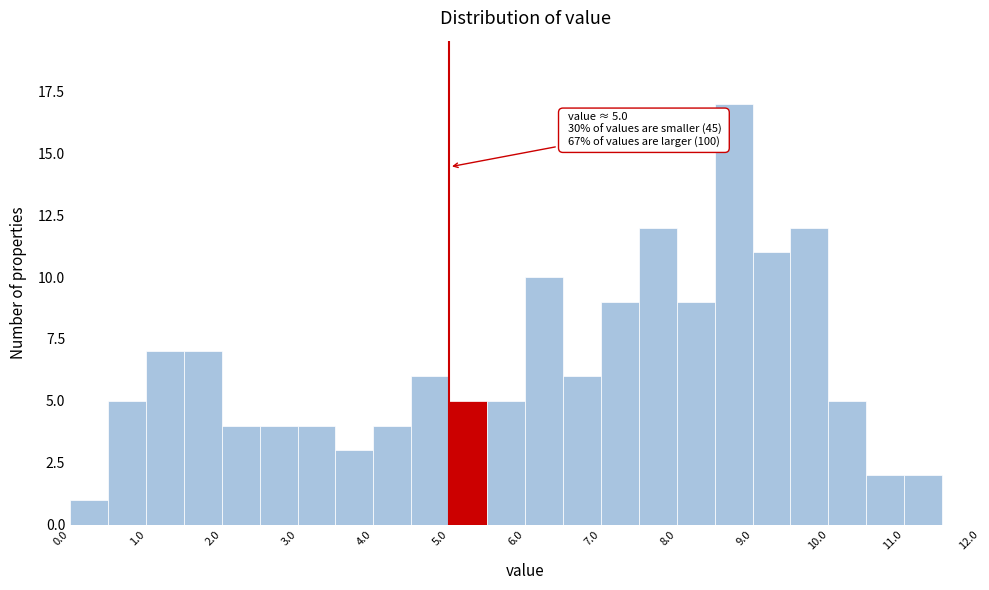

Over which range of the x-axis is the bar tallest?

8.5 to 9.0